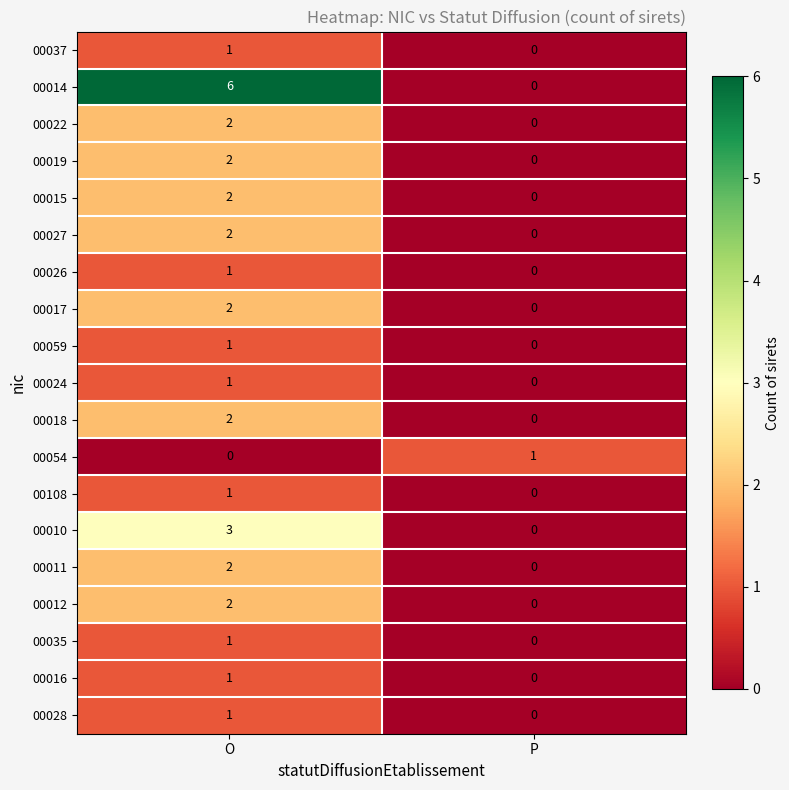

True or false: 00017 has a value of -1 at P.

False